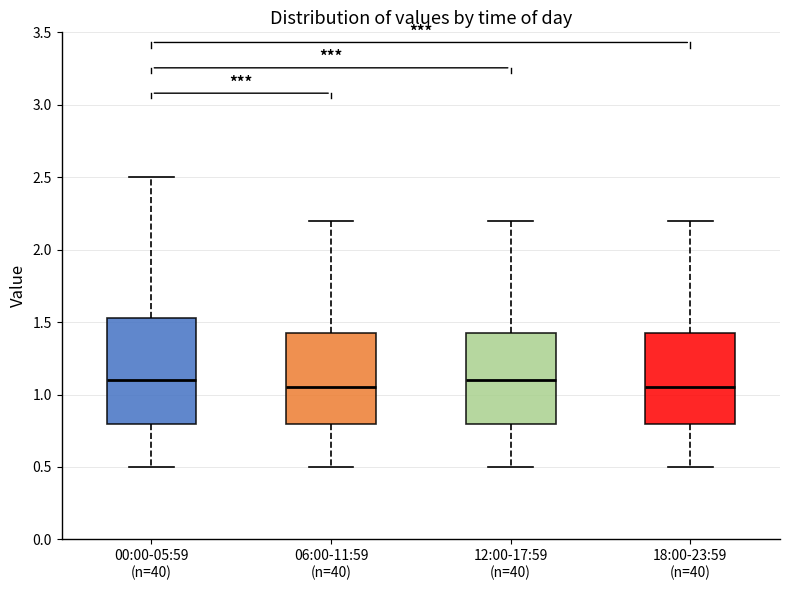

Reading left to right, transcribe this box plot: for each box, give where its median line is, the range the box spans, and where its two whiskers end, as read against the y-axis. The values are not printed on the chart, so give them approximately, as read against the axis.

00:00-05:59 (n=40): median 1.10, box 0.80 to 1.55, whiskers 0.50 to 2.50
06:00-11:59 (n=40): median 1.05, box 0.80 to 1.45, whiskers 0.50 to 2.20
12:00-17:59 (n=40): median 1.10, box 0.80 to 1.45, whiskers 0.50 to 2.20
18:00-23:59 (n=40): median 1.05, box 0.80 to 1.45, whiskers 0.50 to 2.20